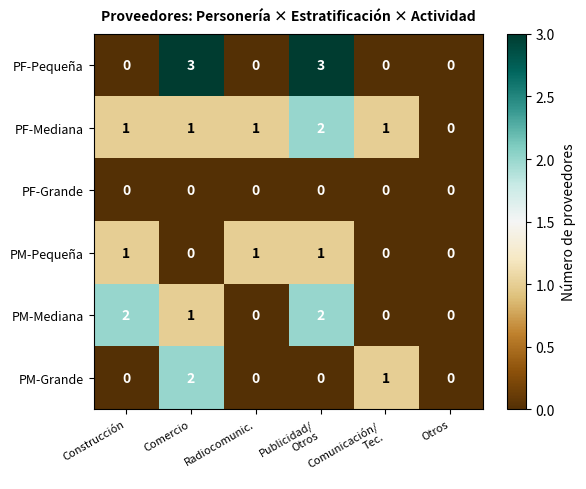

The PM-Pequeña series shows 2 at Radiocomunic.. True or false?

False